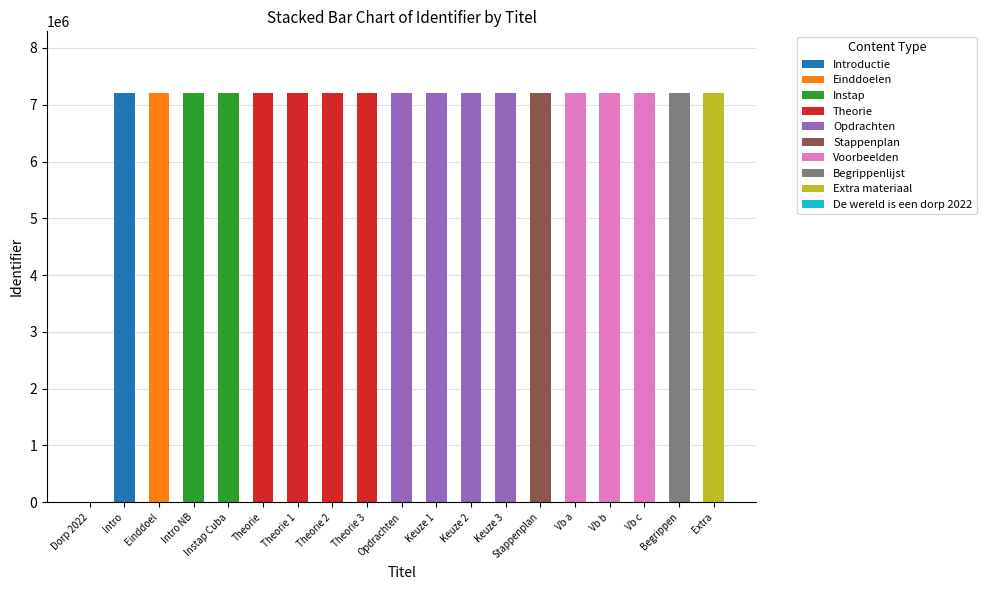

Is it true that Introductie equals 0 at Begrippen?

True